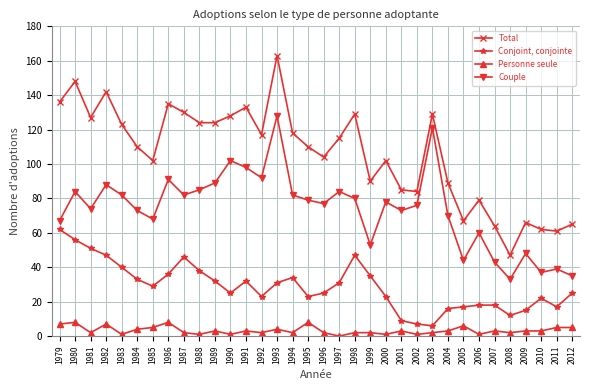

Between 1981 and 1995, which series saw the biggest shift?

Conjoint, conjointe